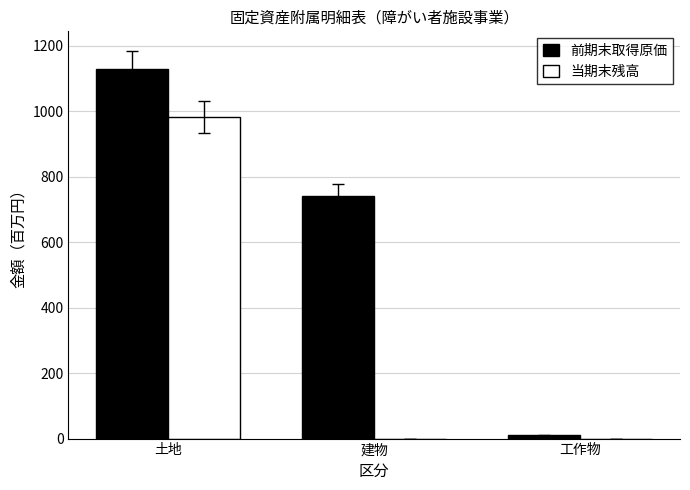

Which category has the highest value in the 当期末残高 series?

土地